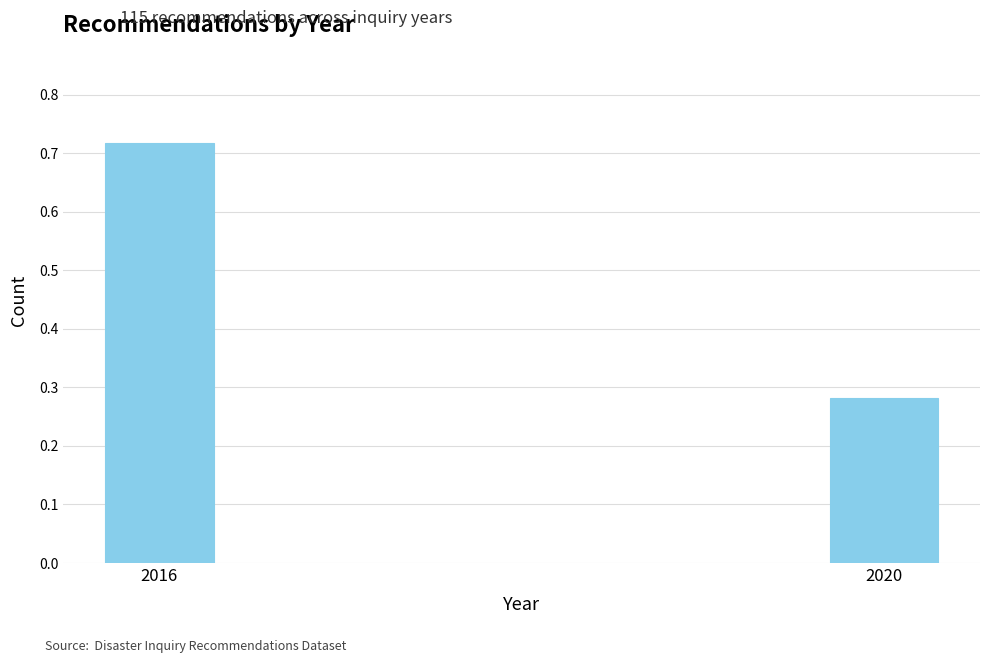

Where is the data nearest to the value 0?

2020